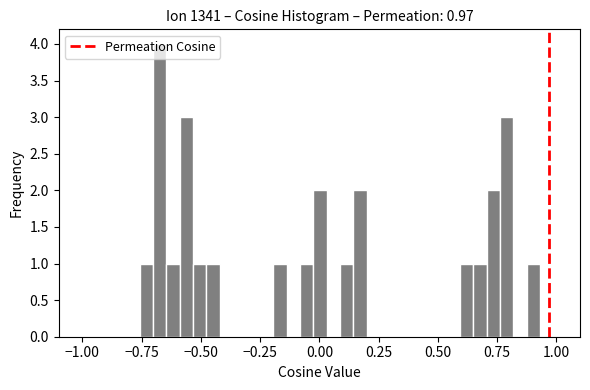

Read against the x-axis, roughly where is the centre of the tallest bar?

-0.65